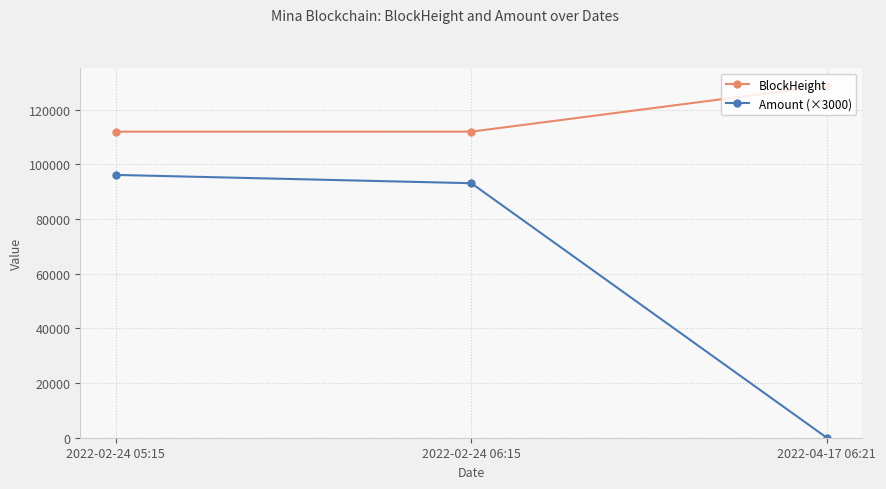

What is the spread (max minus min) of values at 2022-02-24 05:15?

15819.4